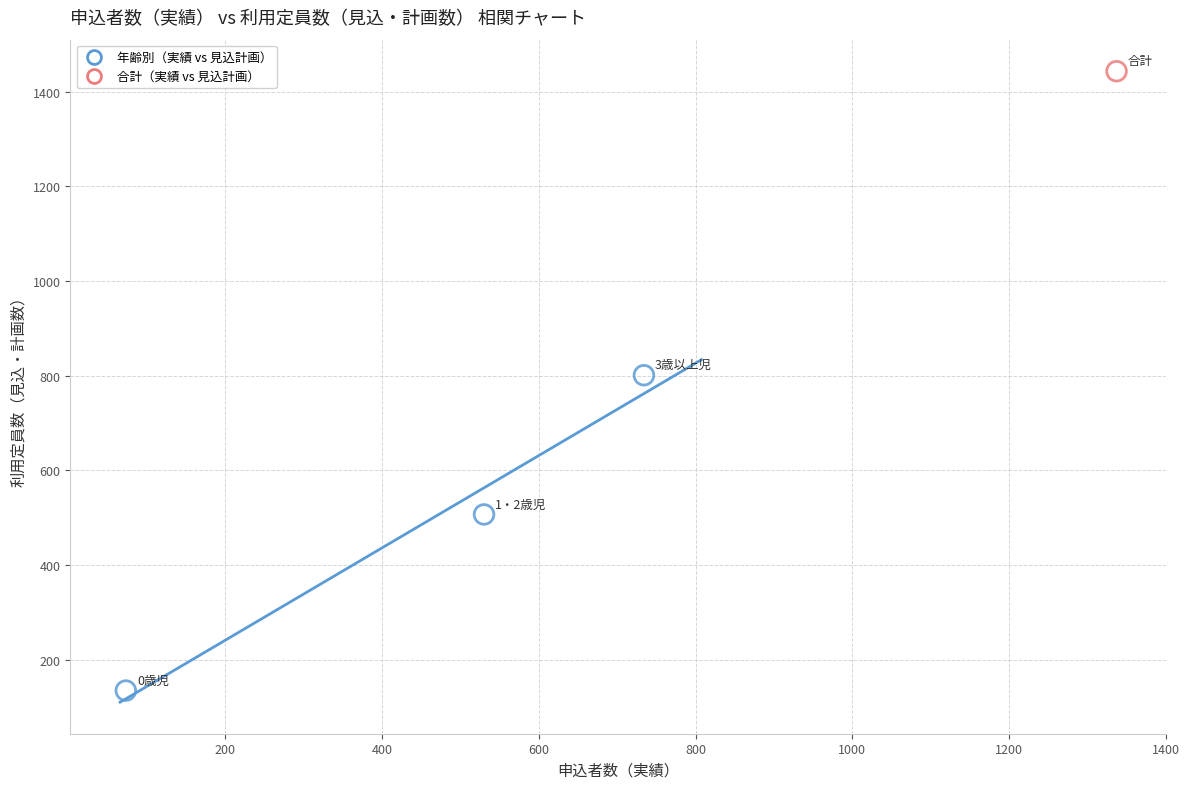

What are all the series names shown in the legend?

年齢別（実績 vs 見込計画）, 合計（実績 vs 見込計画）